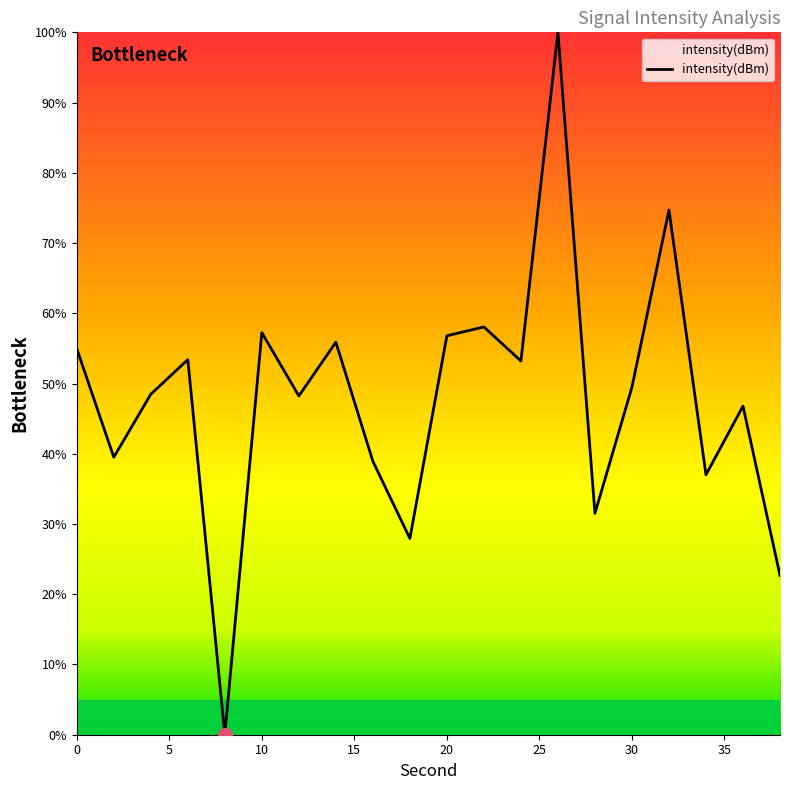

What is the difference between the maximum and minimum values?

100.0